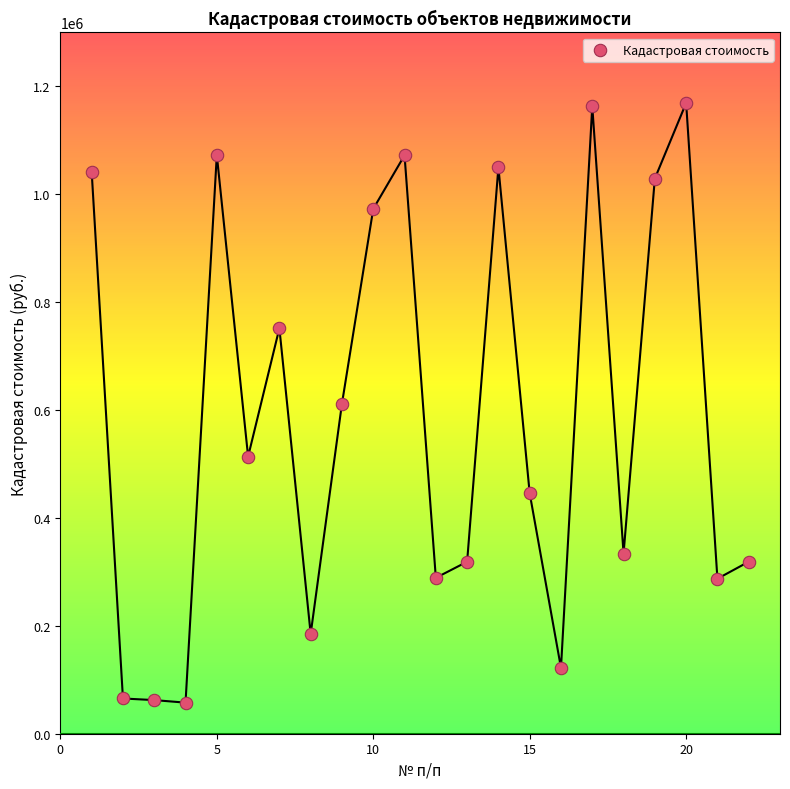

What is the range of X values (max minus min)?

21.0